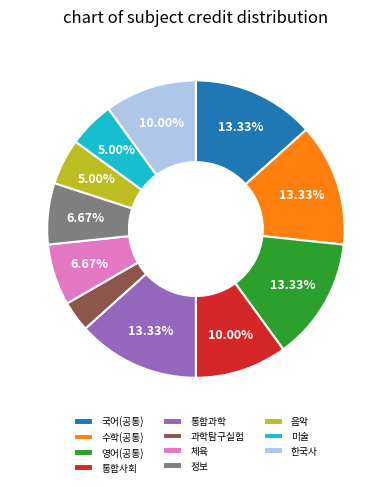

What percentage is NOT represented by 영어(공통)?

86.7%